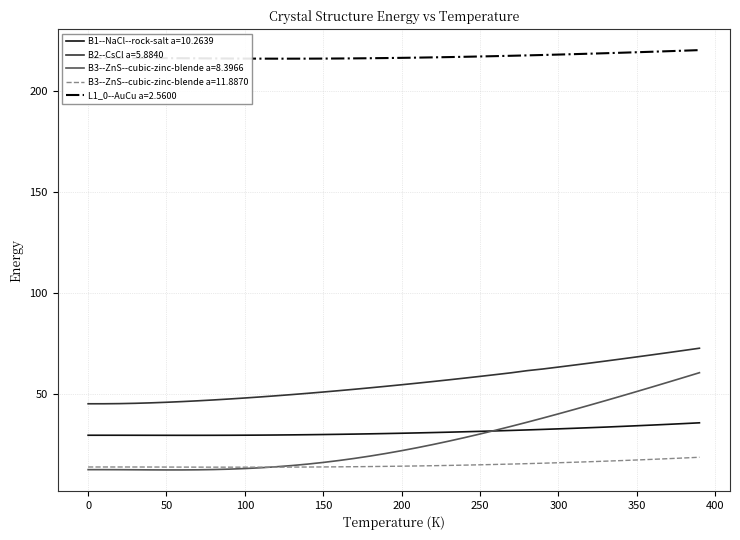

Rank the series by their maximum value, from highest to lowest.

L1_0--AuCu a=2.5600, B2--CsCl a=5.8840, B3--ZnS--cubic-zinc-blende a=8.3966, B1--NaCl--rock-salt a=10.2639, B3--ZnS--cubic-zinc-blende a=11.8870